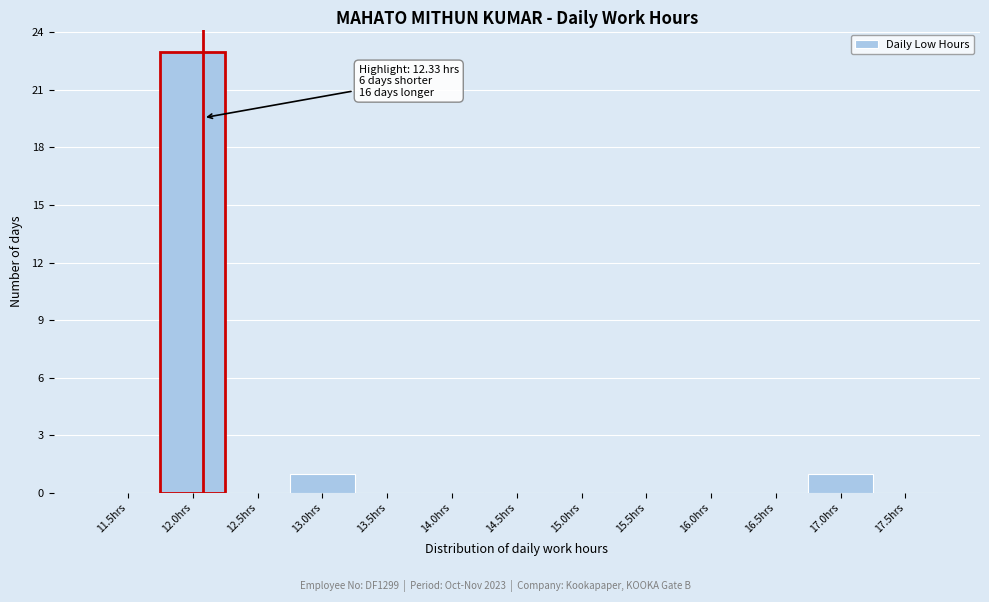

Reading left to right, list all the values displayed in this chart.

11.5hrs=0	12.0hrs=23	12.5hrs=0	13.0hrs=1	13.5hrs=0	14.0hrs=0	14.5hrs=0	15.0hrs=0	15.5hrs=0	16.0hrs=0	16.5hrs=0	17.0hrs=1	17.5hrs=0